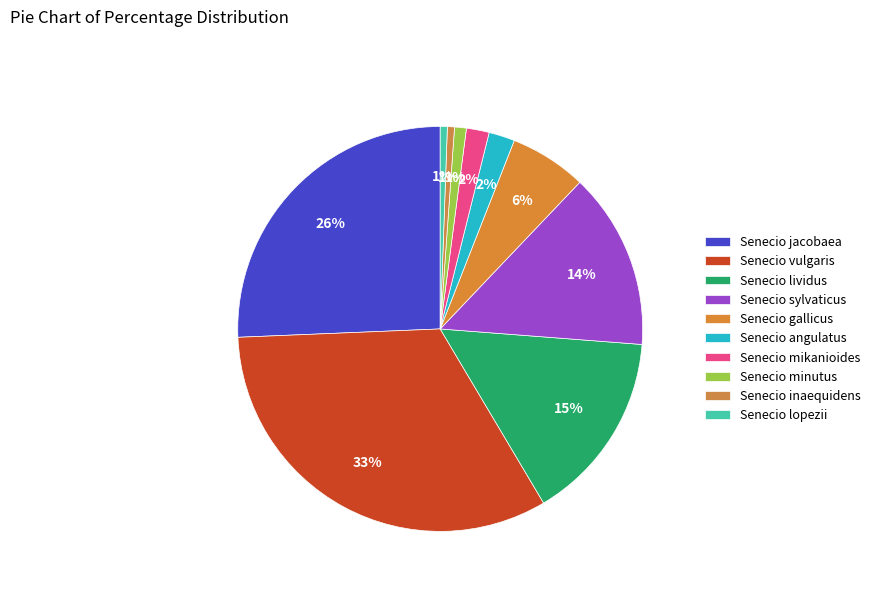

How many slices are in this pie chart?

10